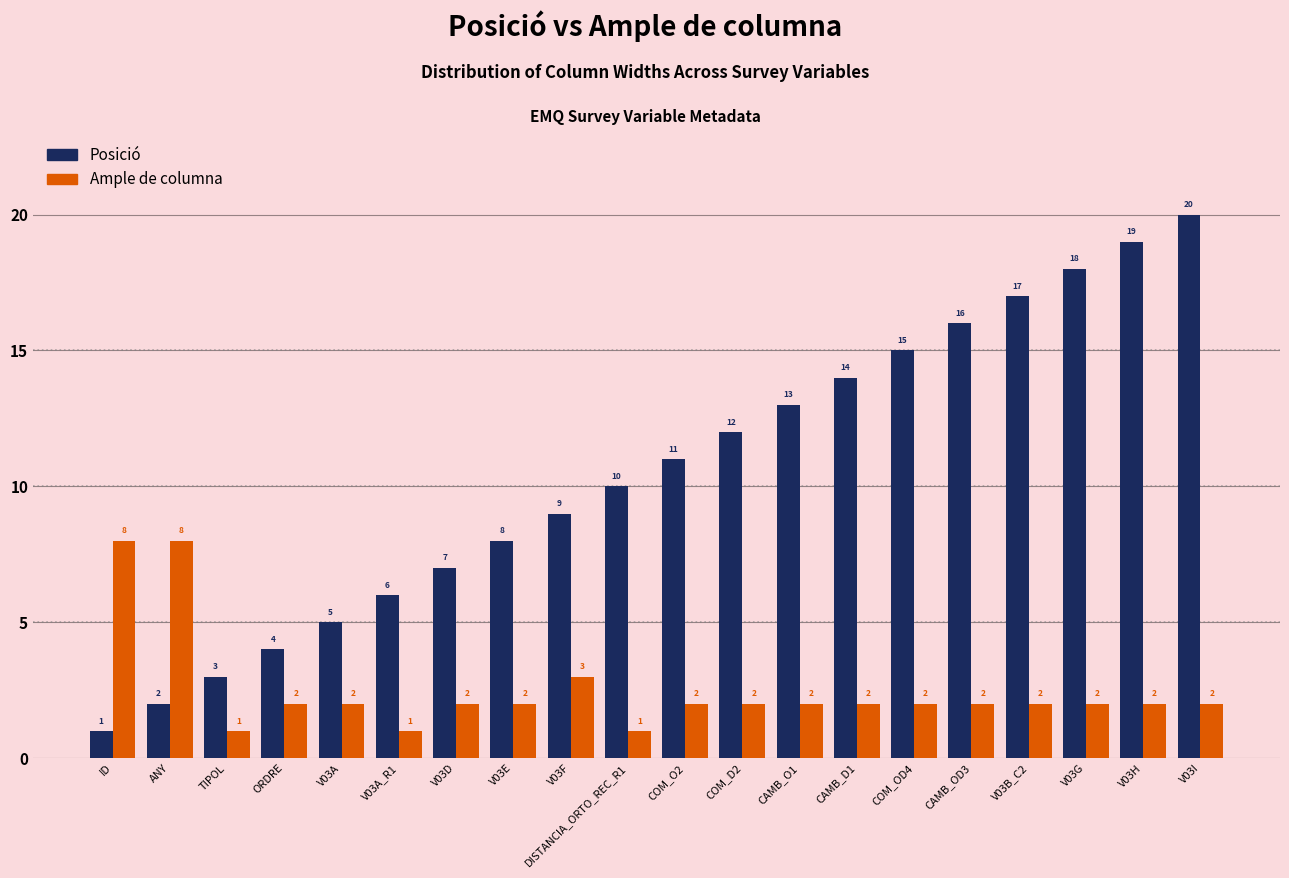

What is the label of the 7th bar from the left?

V03D